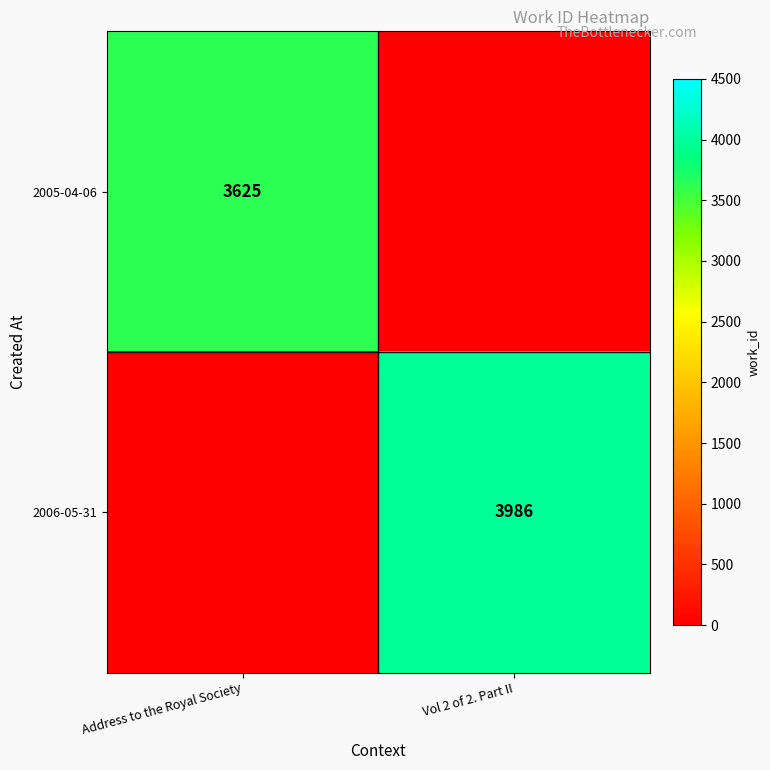

Is it true that 2005-04-06 equals 5012 at Address to the Royal Society?

False